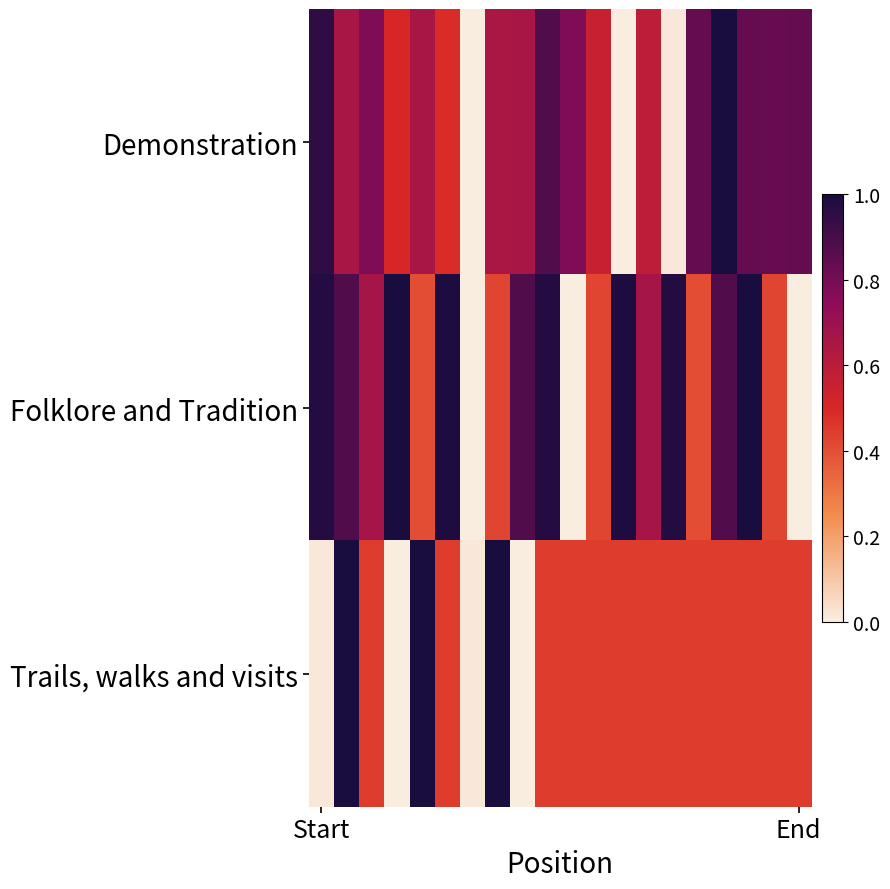

Which series has the largest range (max minus min)?

Demonstration